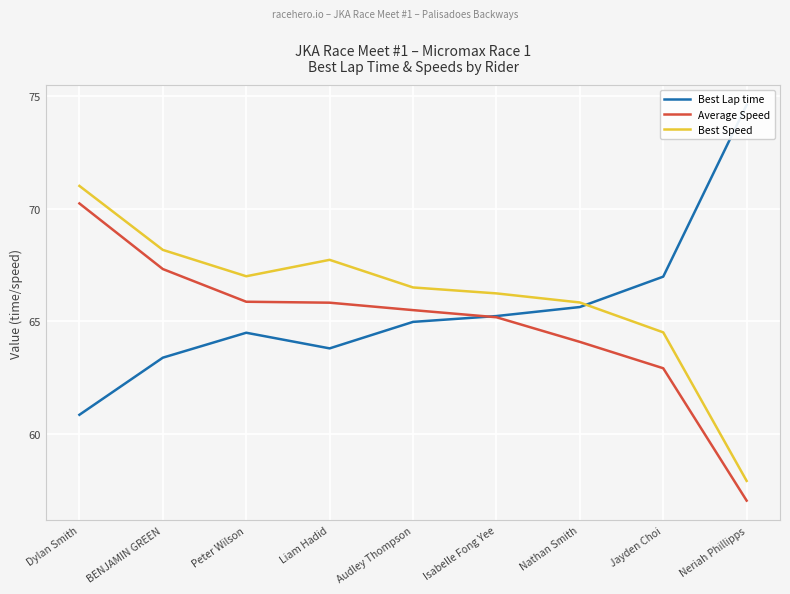

Rank the series by their maximum value, from highest to lowest.

Best Lap time, Best Speed, Average Speed